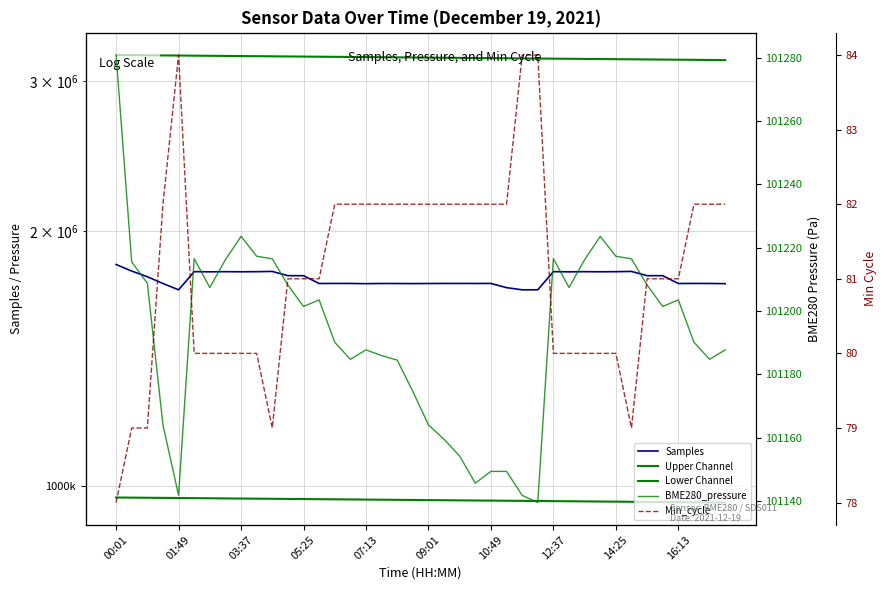

What is the approximate value of Upper Channel at 17?

3202261.6